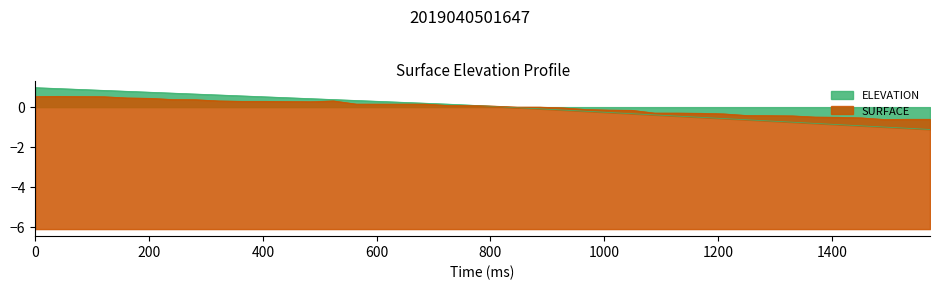

In SURFACE, how many points are lower than both neighbors (excluding endpoints)?

2